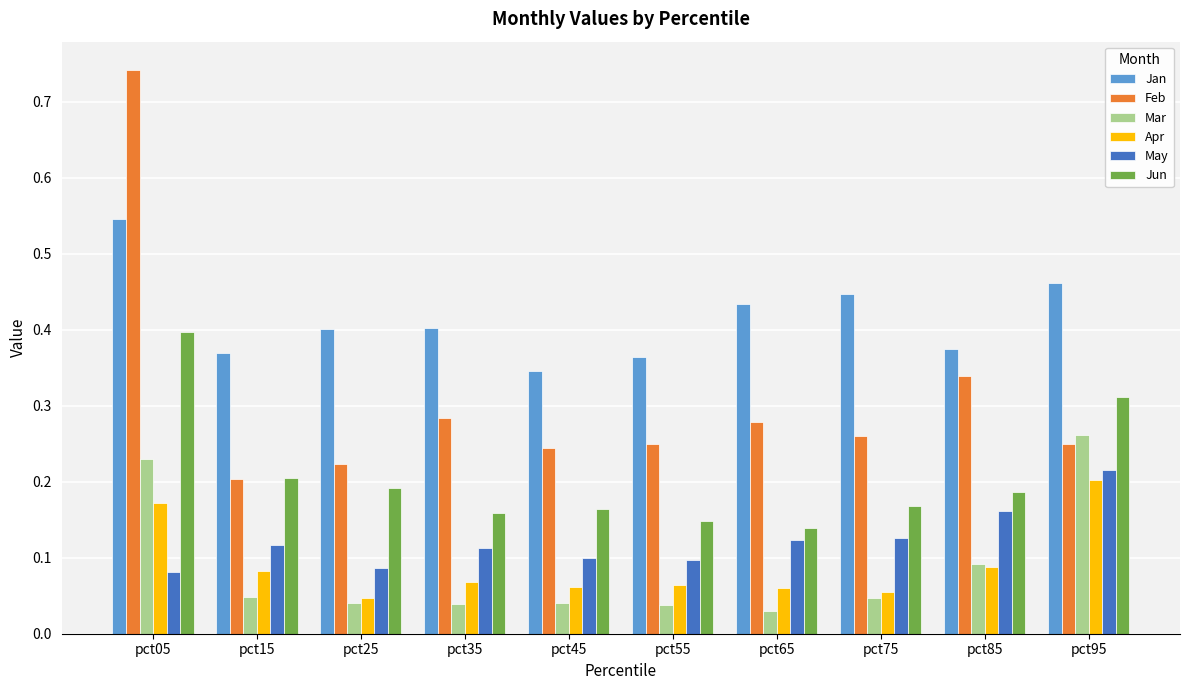

Does the chart contain stacked bars?

No